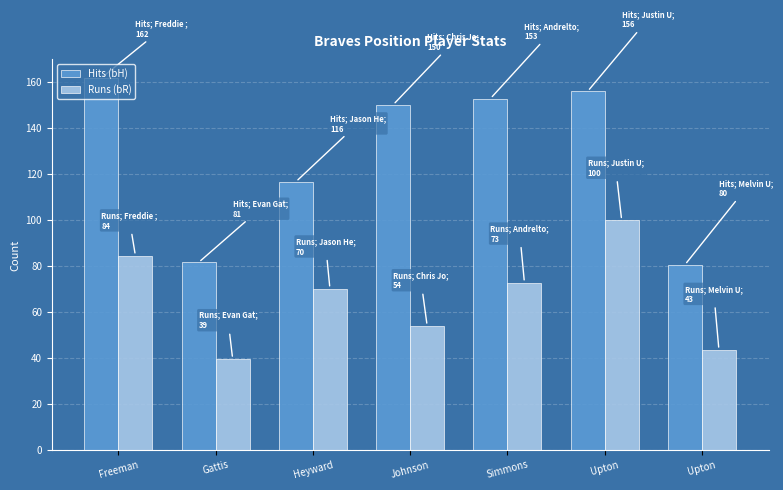

At how many categories does at least one series exceed 102?

5